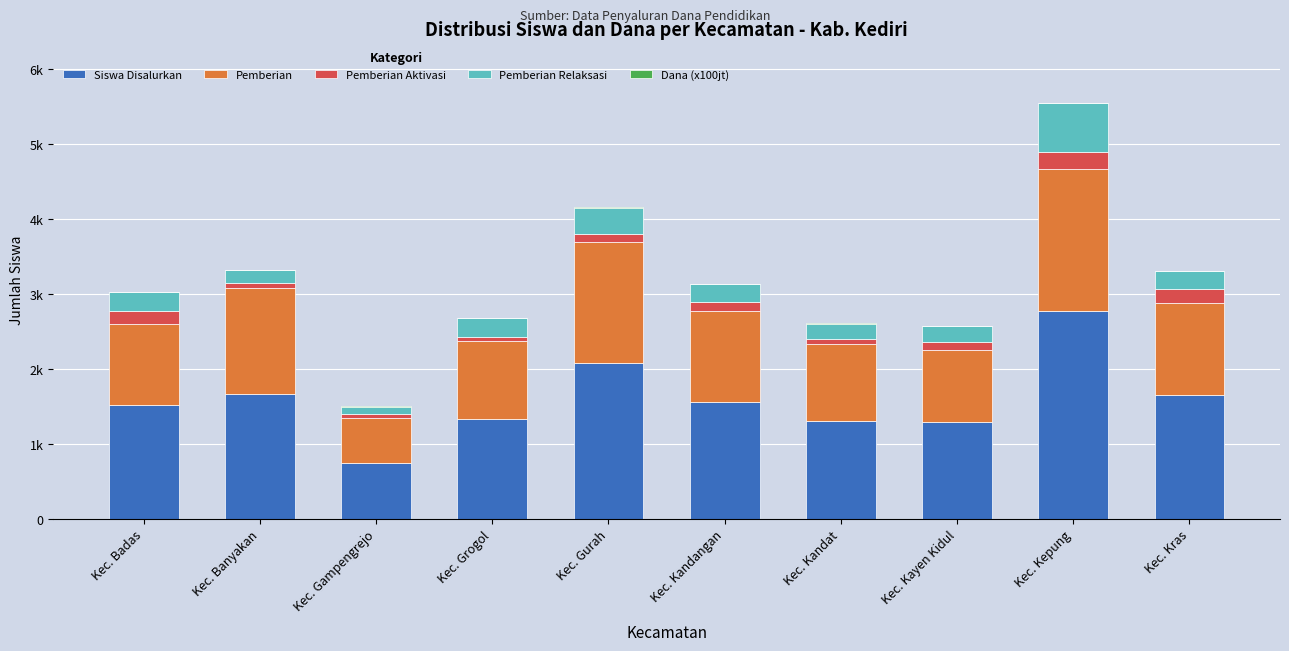

List the labels in order of Dana (x100jt) value, smallest first.

Kec. Gampengrejo, Kec. Kayen Kidul, Kec. Kandat, Kec. Grogol, Kec. Badas, Kec. Kandangan, Kec. Kras, Kec. Banyakan, Kec. Gurah, Kec. Kepung